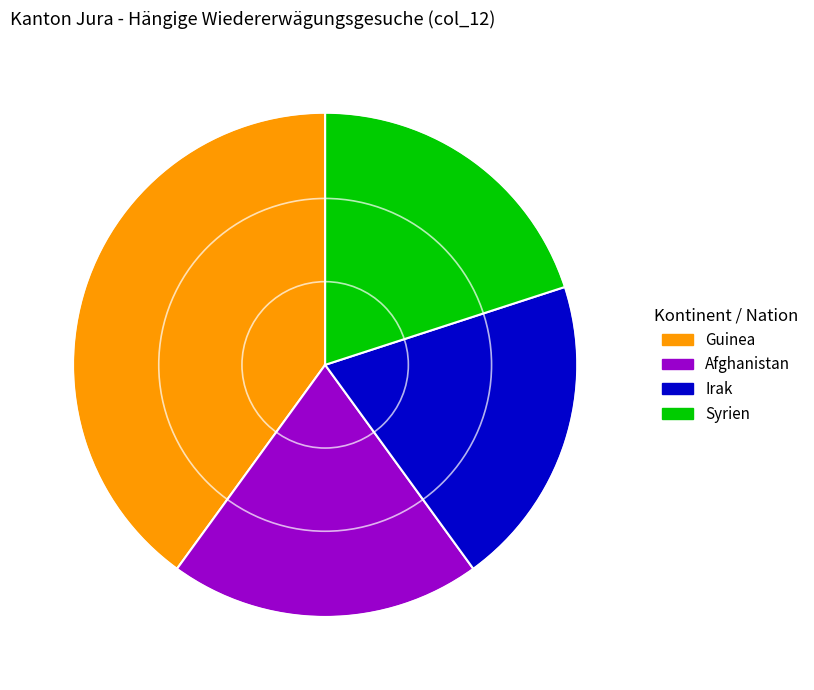

Approximately how many times larger is the value at Afghanistan compared to Syrien?

1.0